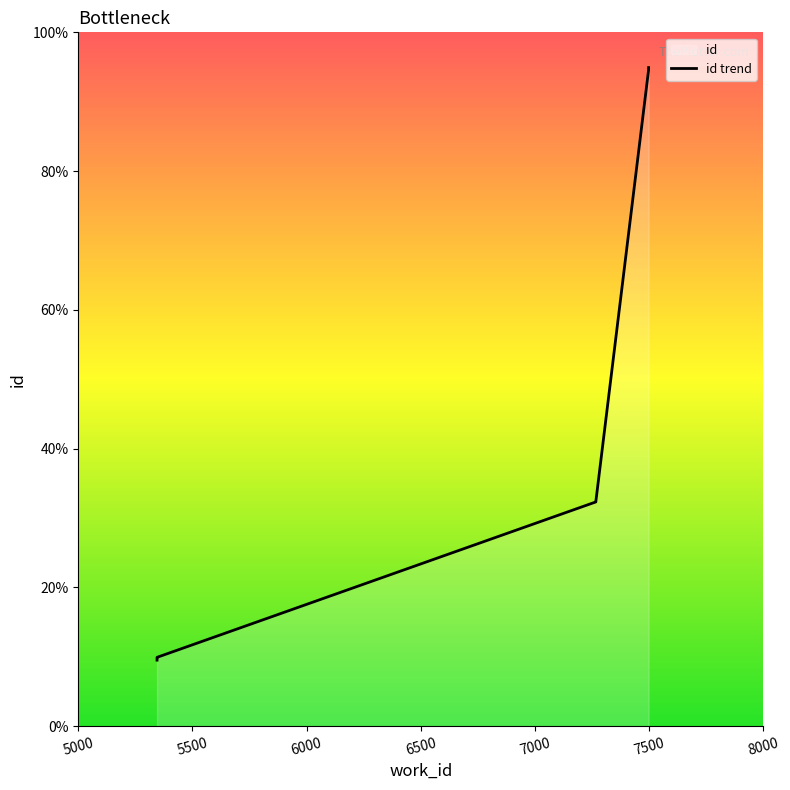

Approximately how many times larger is the value at 5345 compared to 5345?

1.0